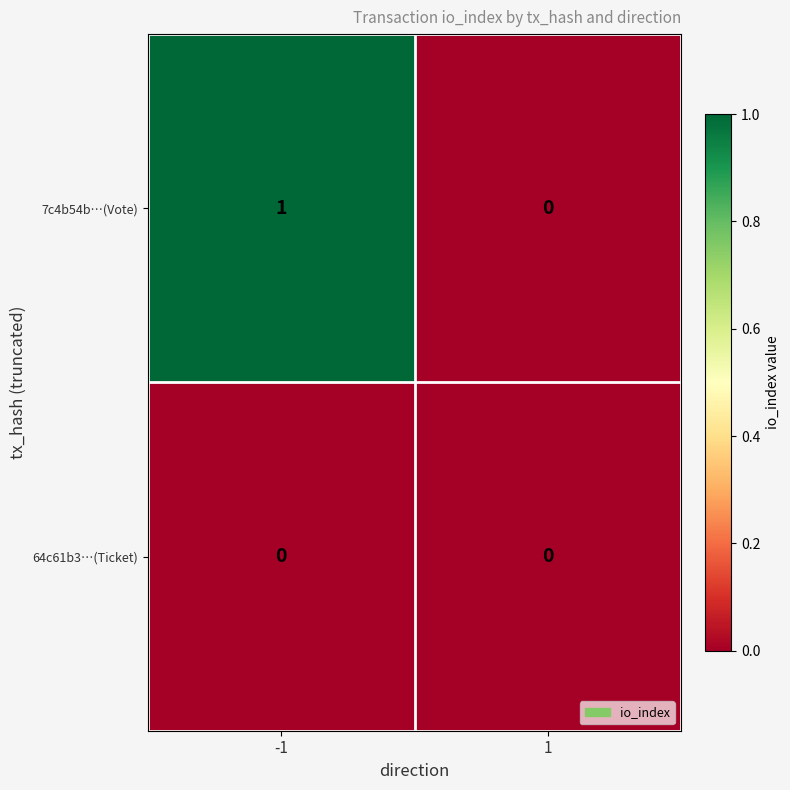

The value of 64c61b3…(Ticket) at -1 is 0. True or false?

True